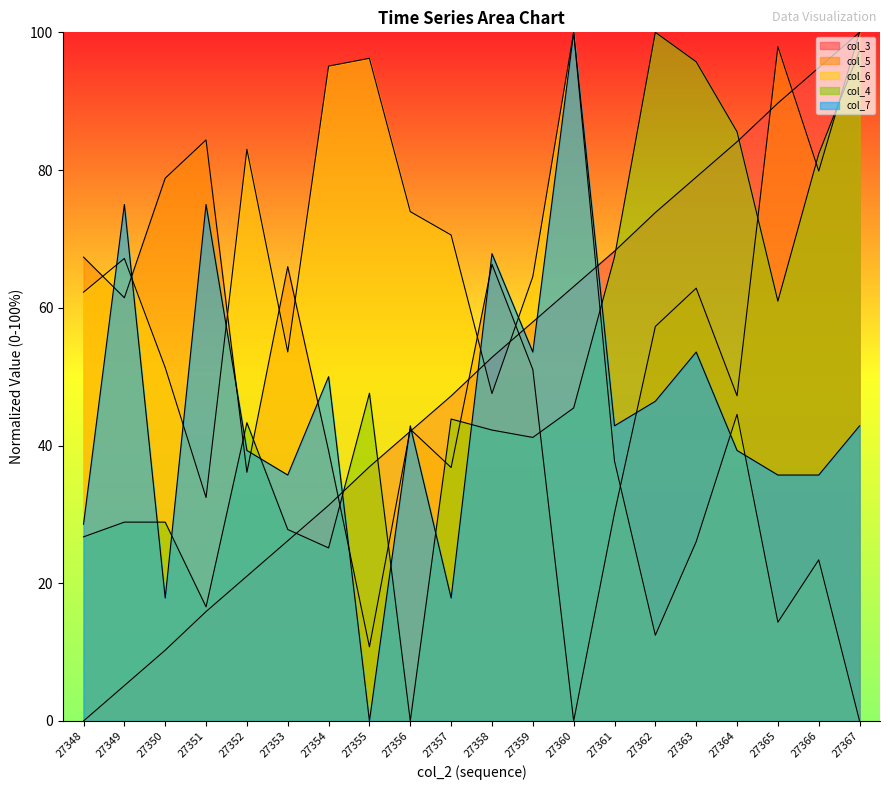

Reading left to right, what are all the values shown in this chart?

col_3: 0.0	5.1	10.3	15.9	21.0	26.2	31.3	36.9	42.1	47.2	52.8	57.9	63.1	68.2	73.8	79.0	84.1	89.7	94.9	100.0
col_5: 67.4	61.5	78.8	84.4	36.1	66.0	39.2	10.8	42.4	36.8	66.3	51.0	0.0	30.2	57.3	62.8	47.2	97.9	79.9	100.0
col_6: 62.3	67.2	51.3	32.5	83.0	53.6	95.1	96.2	74.0	70.6	47.5	64.5	100.0	37.7	12.5	26.0	44.5	14.3	23.4	0.0
col_4: 26.7	28.9	28.9	16.6	43.3	27.8	25.1	47.6	0.0	43.9	42.2	41.2	45.5	67.4	100.0	95.7	85.6	61.0	82.4	97.3
col_7: 28.6	75.0	17.9	75.0	39.3	35.7	50.0	0.0	42.9	17.9	67.9	53.6	100.0	42.9	46.4	53.6	39.3	35.7	35.7	42.9